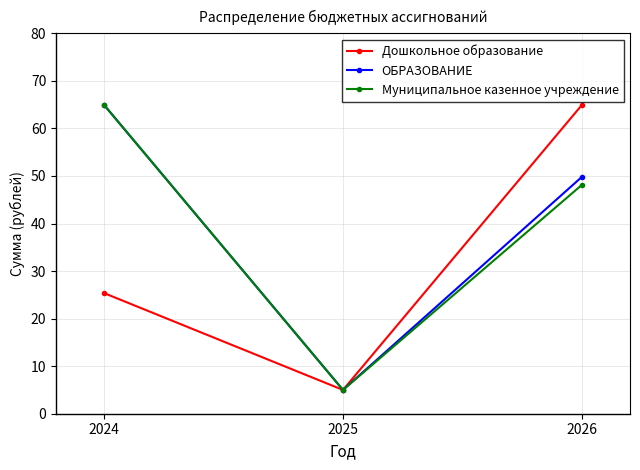

Is it true that ОБРАЗОВАНИЕ equals 1.1 at 2025?

False